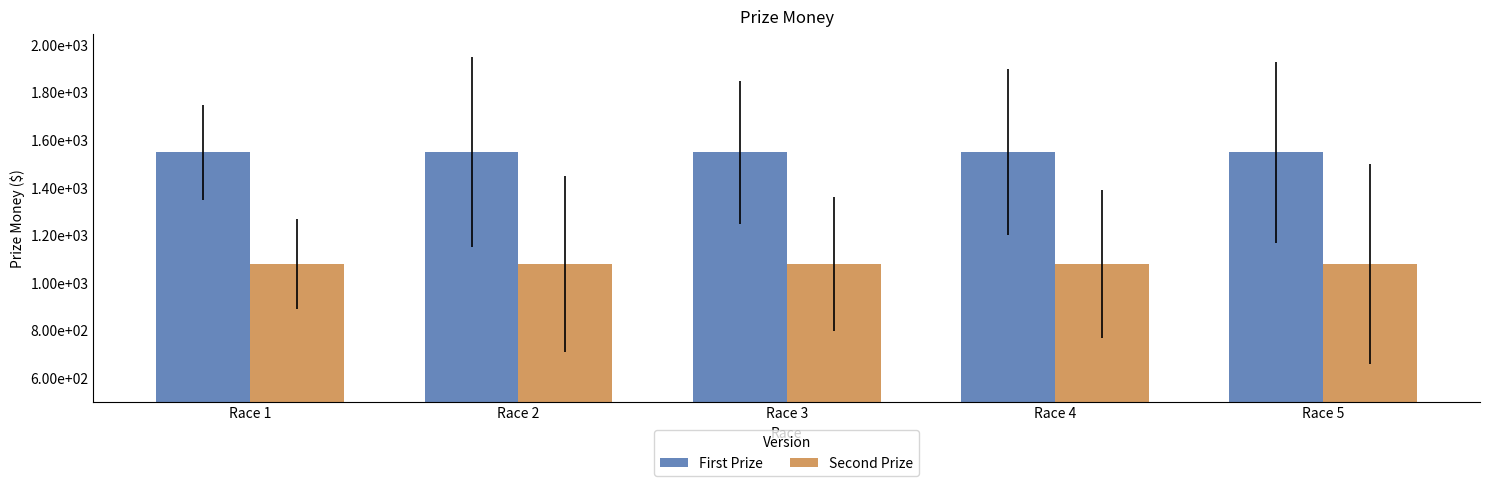

What are all the series names shown in the legend?

First Prize, Second Prize